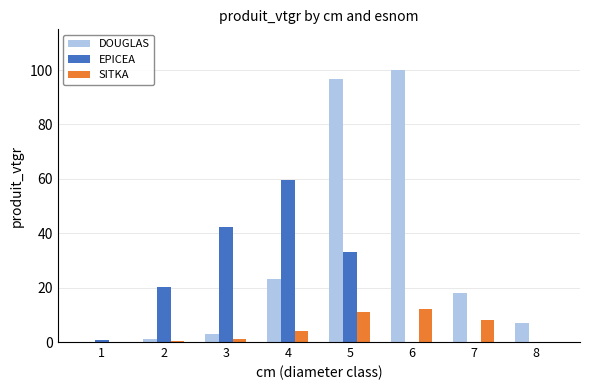

At which category is the sum across all series the highest?

5